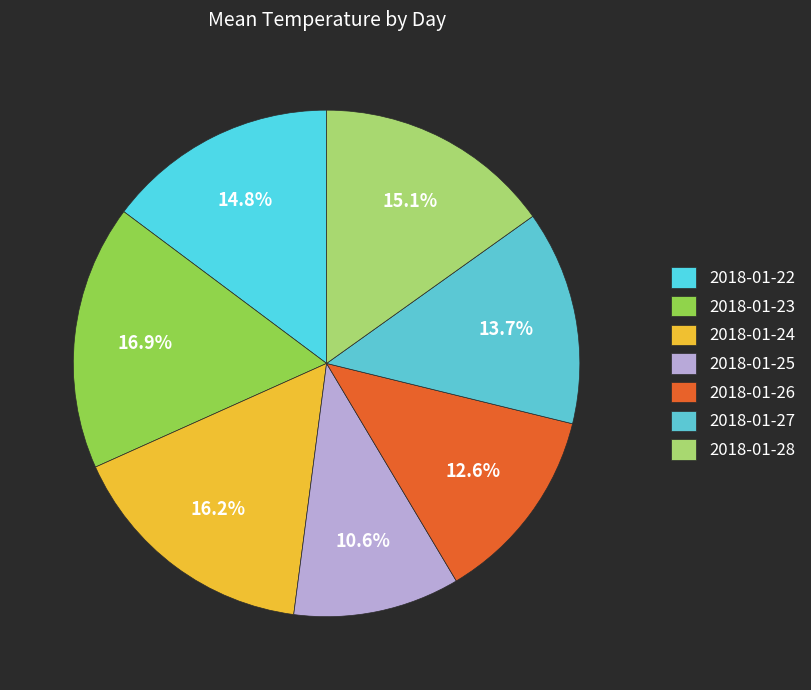

Combined, what portion of the pie is 2018-01-25 and 2018-01-22?

25.4%